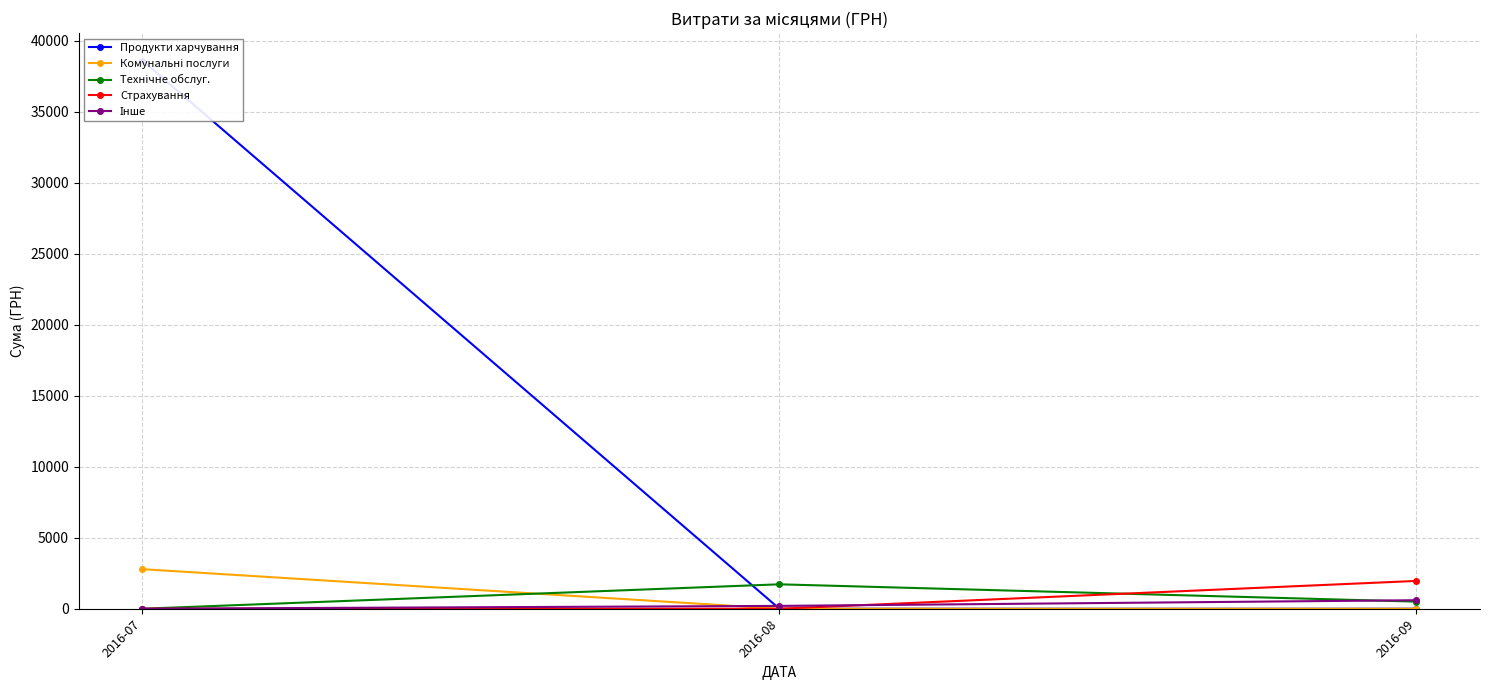

Is this an area chart (filled region under the line)?

No